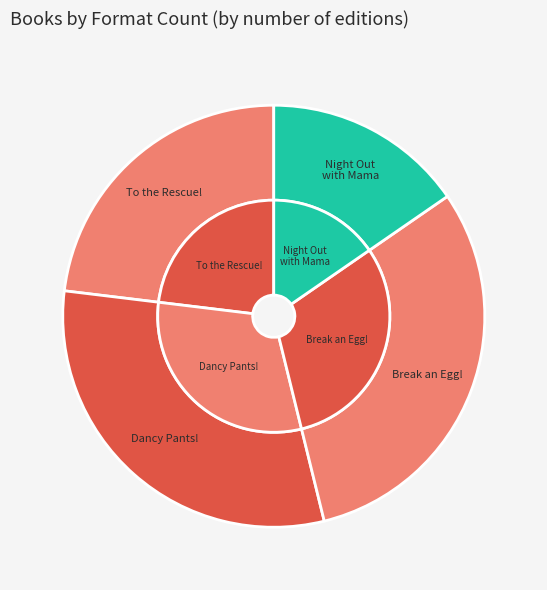

Which category has the biggest portion of the pie?

Shai & Emmie Star in Dancy Pants!